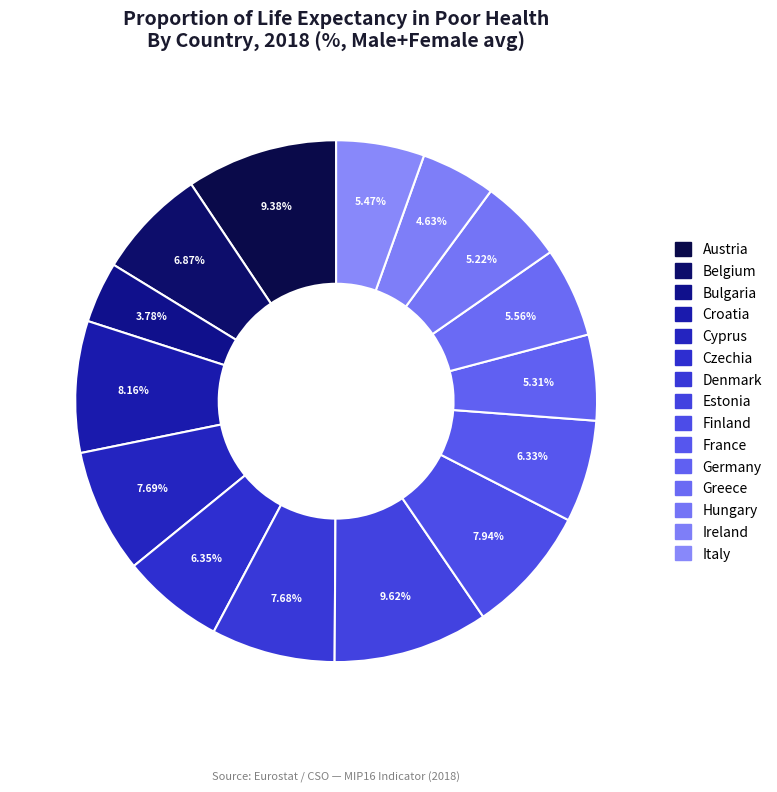

The Ireland slice represents 1% of the pie. True or false?

False